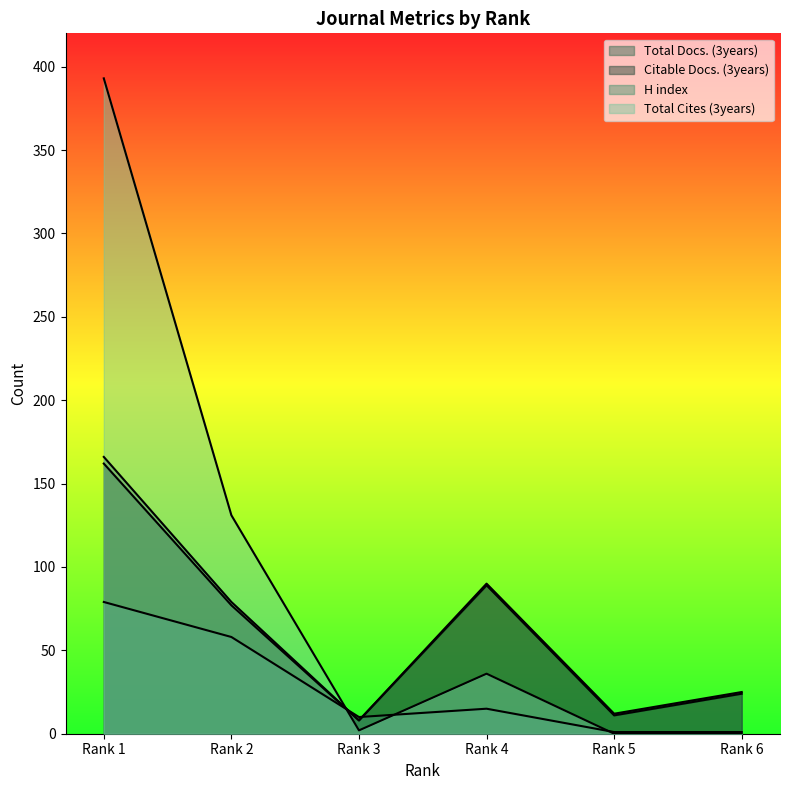

True or false: Total Docs. (3years) and Total Cites (3years) intersect in this chart.

True